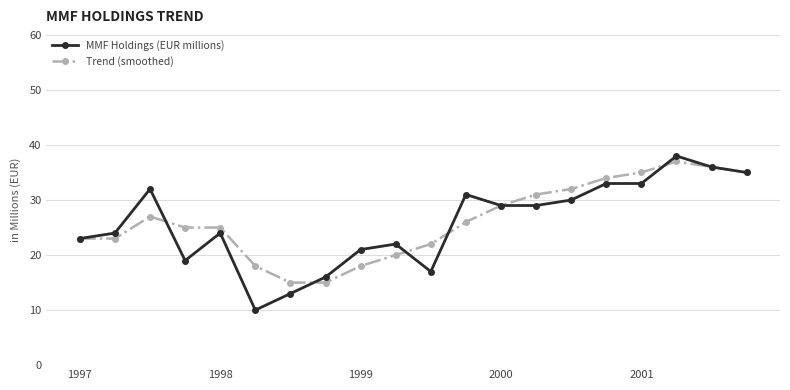

What is the smallest value displayed?

10